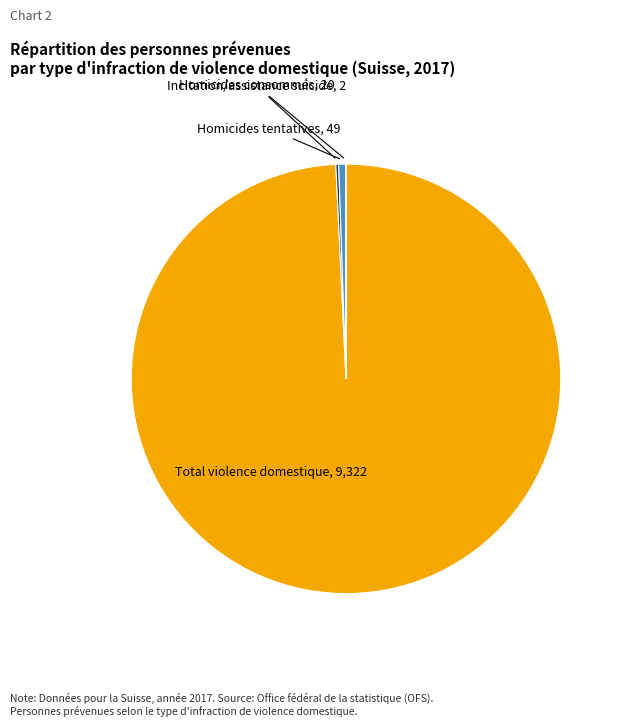

Which category has the biggest portion of the pie?

Total violence domestique